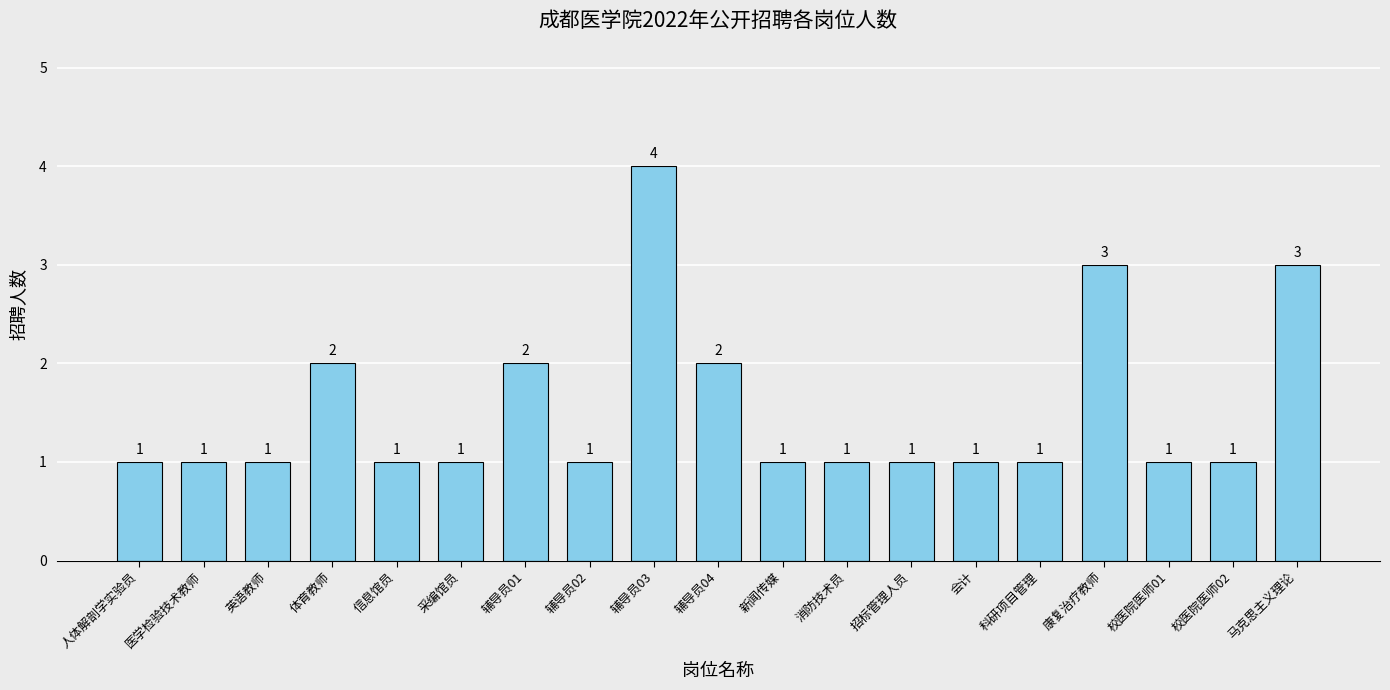

What is the minimum value shown in the chart?

1